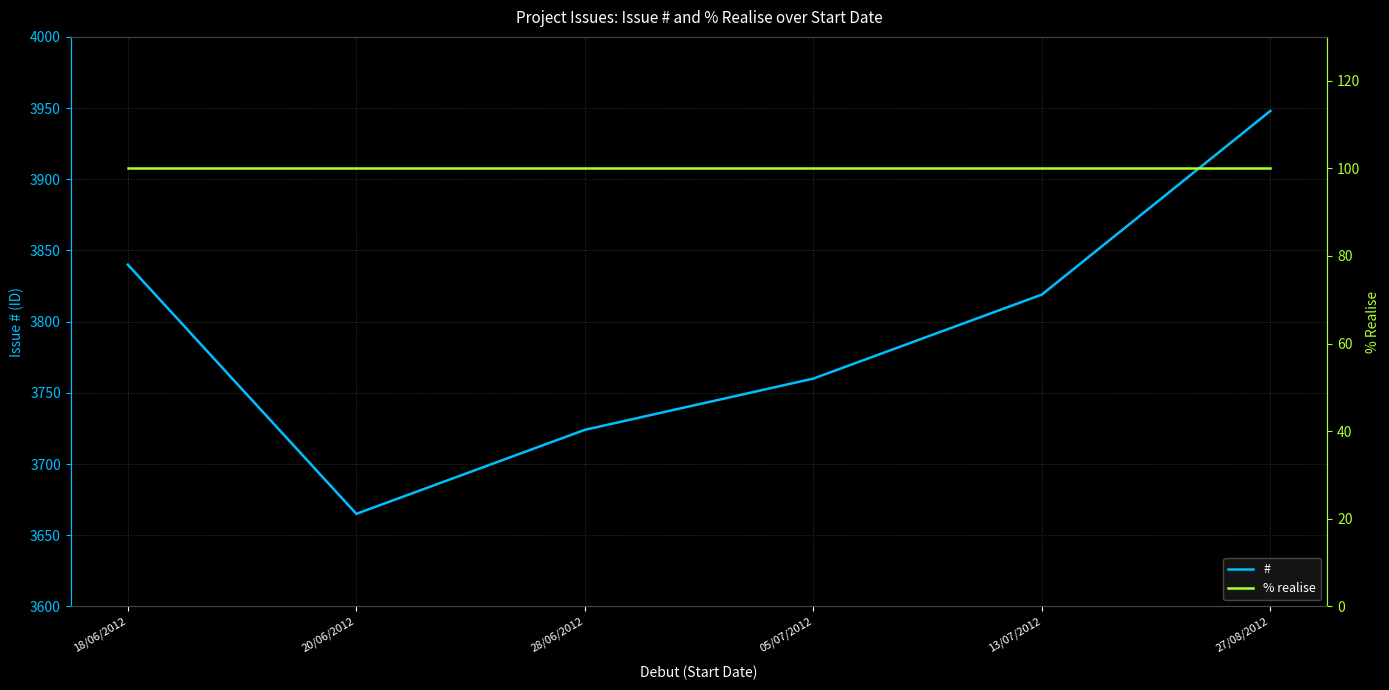

True or false: # and % realise intersect in this chart.

False